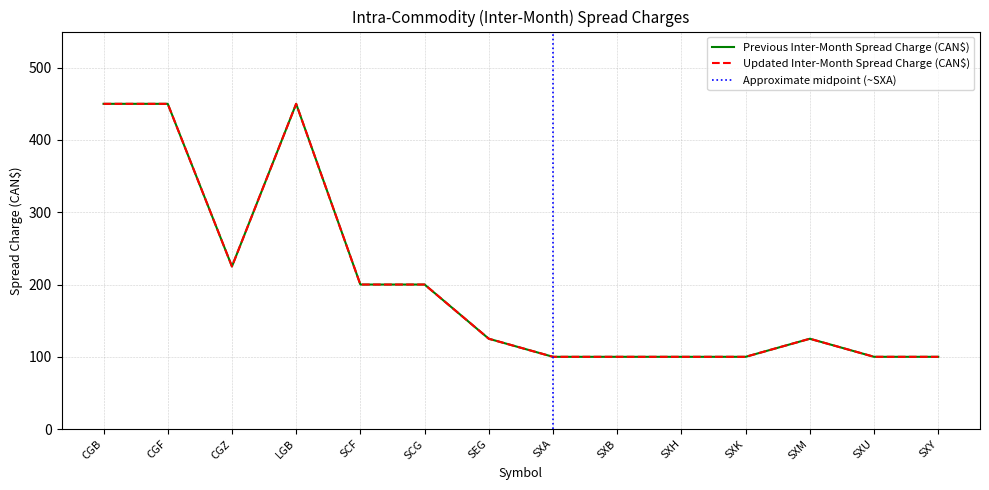

Which series has the largest range (max minus min)?

Previous Inter-Month Spread Charge (CAN$)